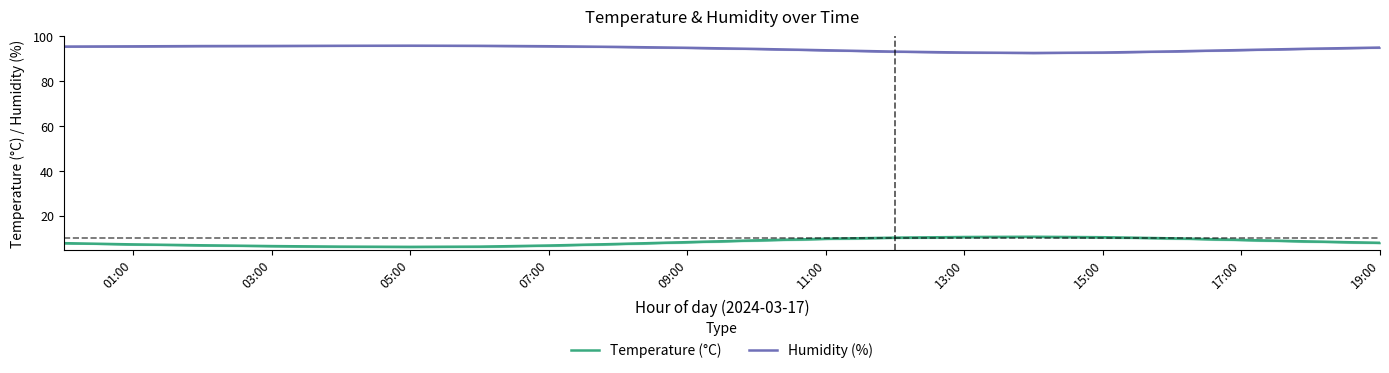

What is the value of the Humidity (%) point at the 18th from the left?

93.9